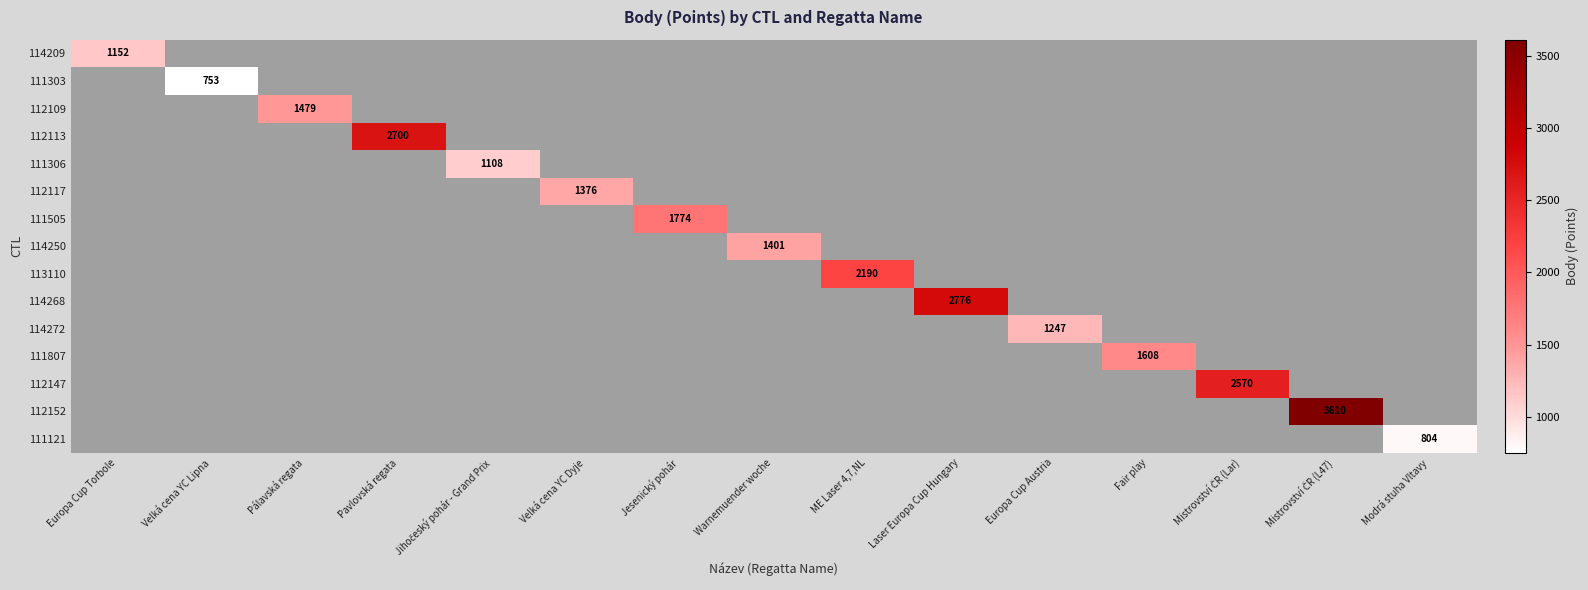

What is the smallest value displayed?

753.0